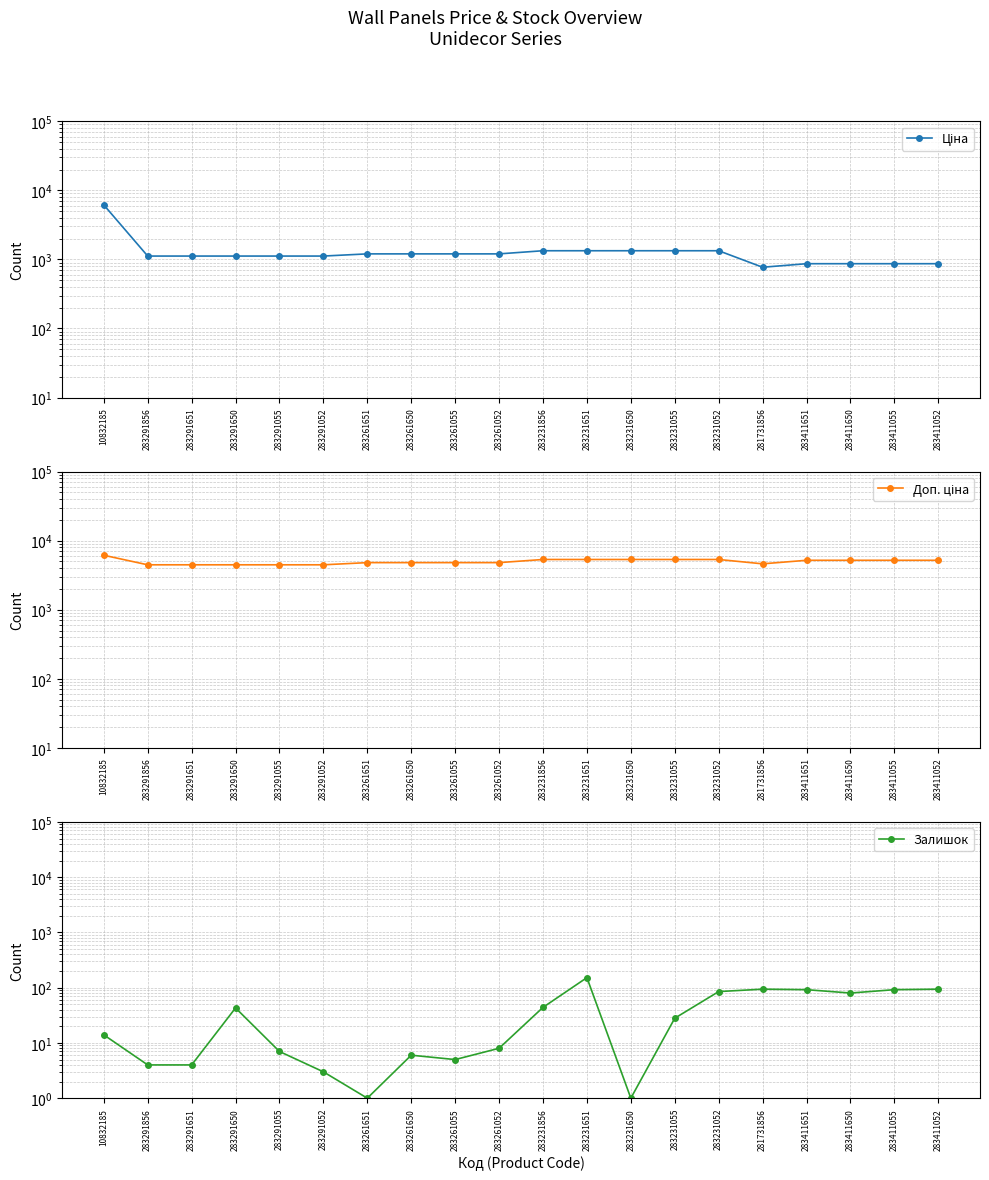

Between 283291651 and 283291052, which series saw the biggest shift?

Залишок